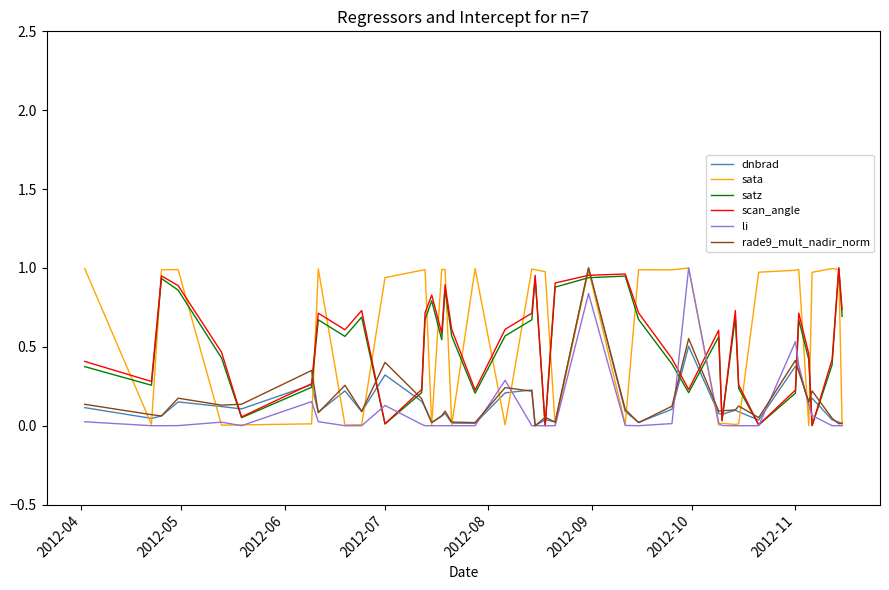

Which series has the largest total across all categories?

sata